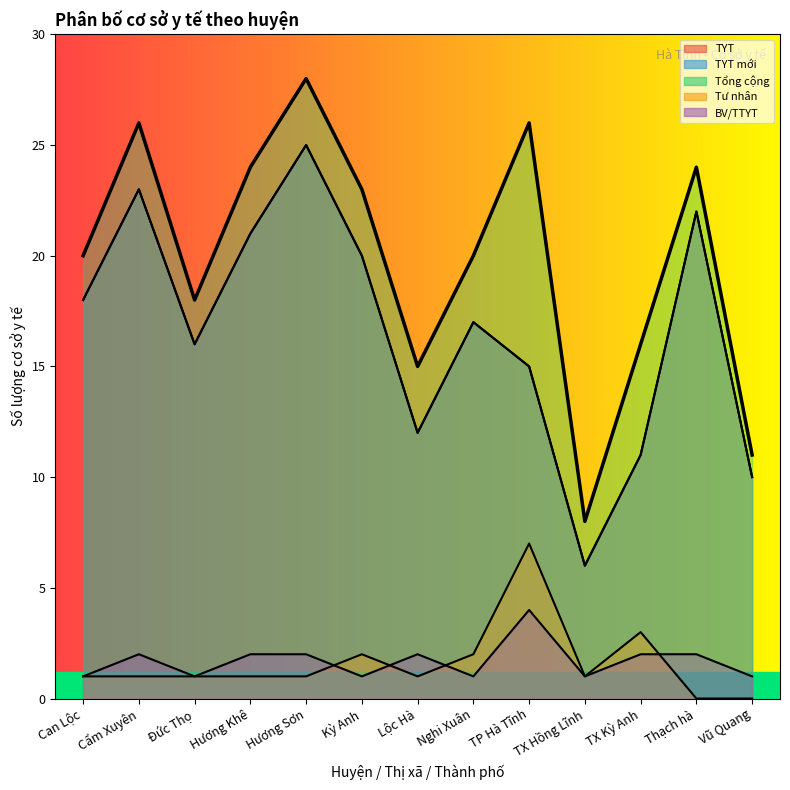

What is the sum of the Tư nhân values at TP Hà Tĩnh and Vũ Quang?

7